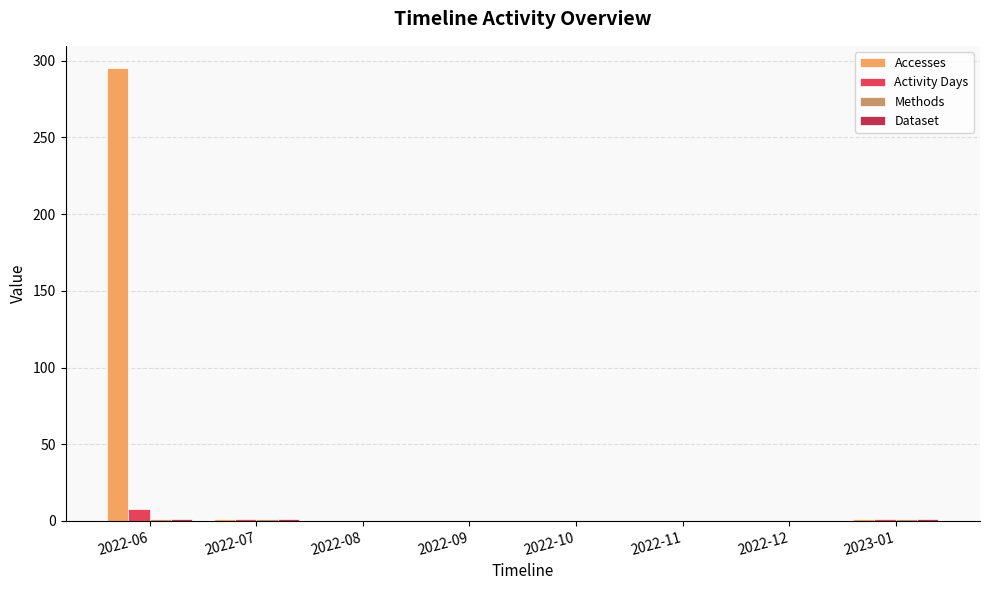

What is the maximum value shown in the chart?

295